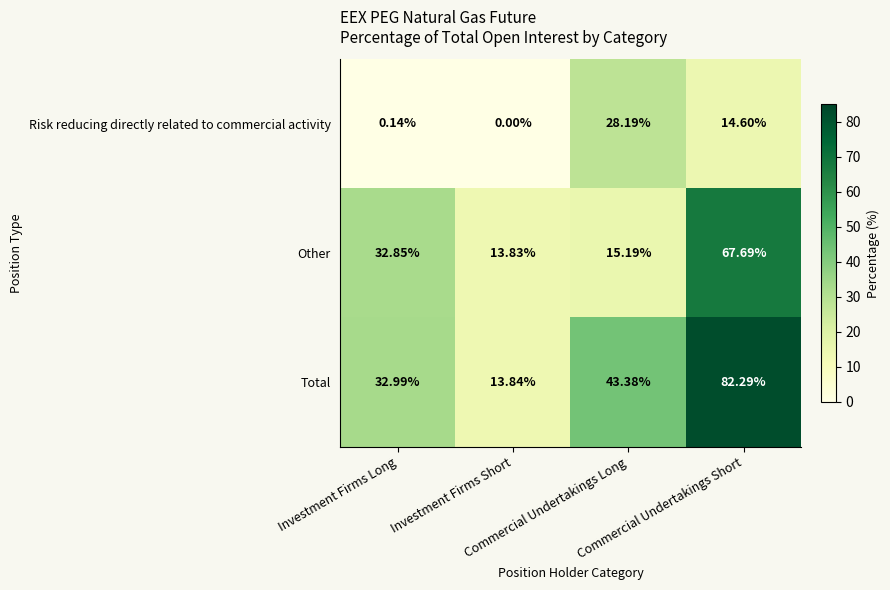

Rank the series by their average value, from highest to lowest.

Total, Other, Risk reducing directly related to commercial activity